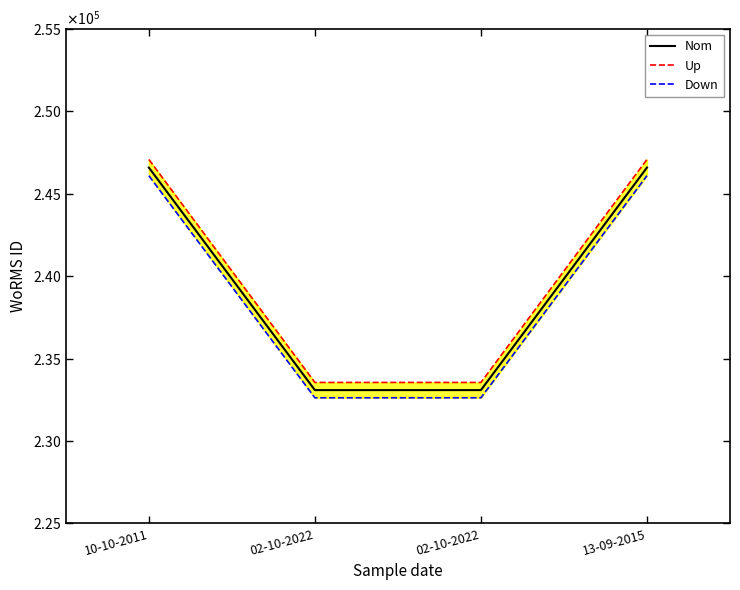

In Up, how many points are lower than both neighbors (excluding endpoints)?

1